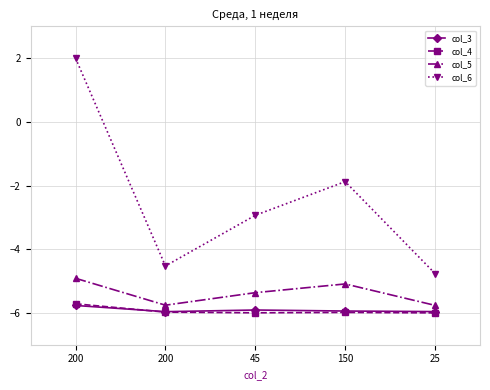

In col_6, how many points are higher than both neighbors (excluding endpoints)?

1